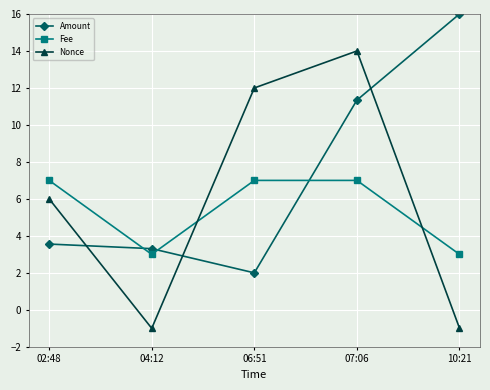

What are all the series names shown in the legend?

Amount, Fee, Nonce